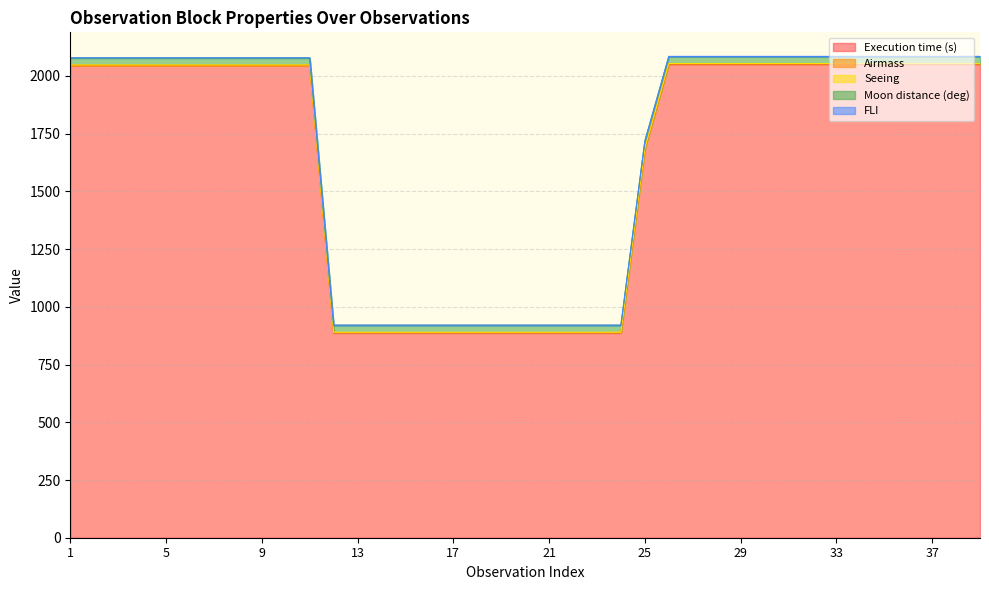

What is the greatest value displayed?

2051.0